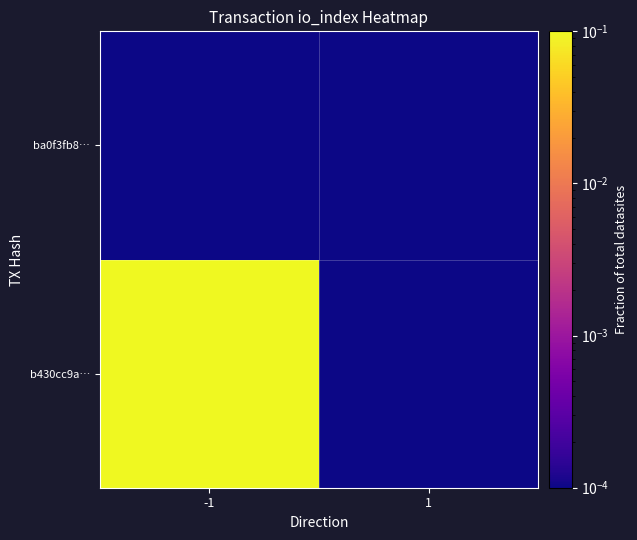

List the series in order of their overall mean, highest first.

b430cc9a…, ba0f3fb8…